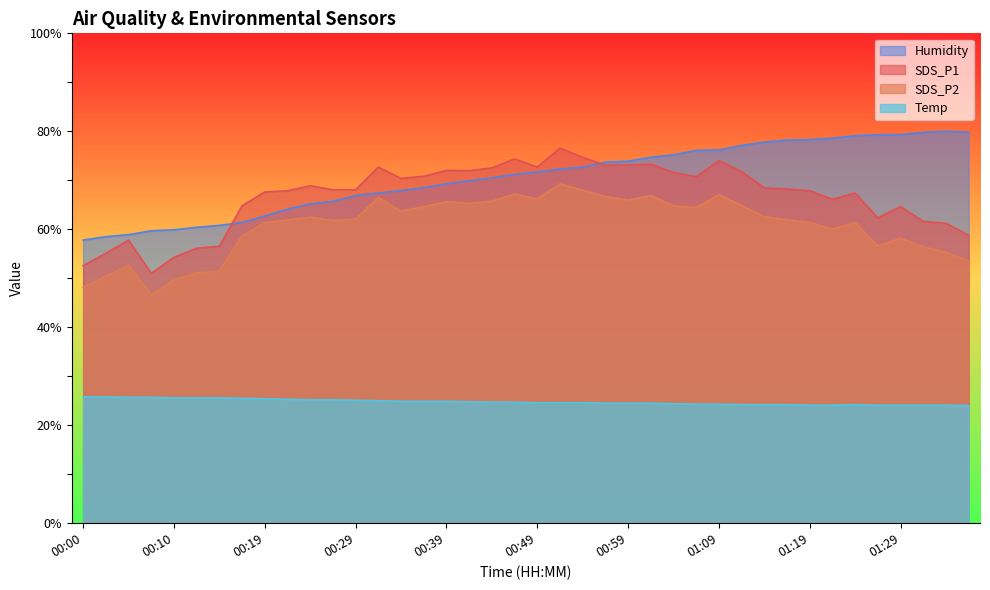

Reading left to right, transcribe all the data shown in this chart.

SDS_P1: 00:00=52.6	00:02=55.1	00:05=57.8	00:07=51.0	00:10=54.3	00:12=56.1	00:15=56.5	00:17=64.8	00:19=67.6	00:22=67.9	00:24=68.9	00:27=68.1	00:29=68.1	00:32=72.7	00:34=70.4	00:37=70.8	00:39=72.0	00:42=72.0	00:44=72.5	00:46=74.4	00:49=72.7	00:52=76.6	00:54=74.7	00:57=73.1	00:59=73.1	01:02=73.3	01:04=71.6	01:07=70.7	01:09=74.0	01:12=71.8	01:14=68.5	01:17=68.2	01:19=67.9	01:22=66.1	01:24=67.4	01:27=62.3	01:29=64.6	01:32=61.6	01:34=61.2	01:37=58.8
SDS_P2: 00:00=48.1	00:02=50.4	00:05=52.6	00:07=46.6	00:10=49.7	00:12=51.1	00:15=51.5	00:17=58.6	00:19=61.4	00:22=61.9	00:24=62.5	00:27=61.8	00:29=62.1	00:32=66.5	00:34=63.7	00:37=64.6	00:39=65.6	00:42=65.3	00:44=65.7	00:46=67.2	00:49=66.2	00:52=69.3	00:54=68.0	00:57=66.7	00:59=65.9	01:02=66.9	01:04=64.8	01:07=64.4	01:09=67.1	01:12=64.9	01:14=62.6	01:17=62.0	01:19=61.4	01:22=60.0	01:24=61.4	01:27=56.6	01:29=58.2	01:32=56.4	01:34=55.3	01:37=53.5
Humidity: 00:00=57.8	00:02=58.5	00:05=58.9	00:07=59.7	00:10=59.9	00:12=60.4	00:15=60.8	00:17=61.4	00:19=62.7	00:22=64.1	00:24=65.2	00:27=65.7	00:29=66.9	00:32=67.4	00:34=67.9	00:37=68.5	00:39=69.3	00:42=69.9	00:44=70.5	00:46=71.2	00:49=71.7	00:52=72.3	00:54=72.7	00:57=73.7	00:59=73.9	01:02=74.7	01:04=75.2	01:07=76.1	01:09=76.2	01:12=77.1	01:14=77.8	01:17=78.2	01:19=78.3	01:22=78.6	01:24=79.1	01:27=79.3	01:29=79.3	01:32=79.8	01:34=80.0	01:37=79.8
Temp: 00:00=25.8	00:02=25.8	00:05=25.7	00:07=25.7	00:10=25.6	00:12=25.6	00:15=25.6	00:17=25.5	00:19=25.4	00:22=25.3	00:24=25.2	00:27=25.2	00:29=25.1	00:32=25.0	00:34=24.9	00:37=24.9	00:39=24.9	00:42=24.8	00:44=24.7	00:46=24.7	00:49=24.6	00:52=24.6	00:54=24.6	00:57=24.5	00:59=24.5	01:02=24.5	01:04=24.4	01:07=24.3	01:09=24.3	01:12=24.2	01:14=24.2	01:17=24.2	01:19=24.1	01:22=24.1	01:24=24.2	01:27=24.1	01:29=24.1	01:32=24.1	01:34=24.1	01:37=24.0